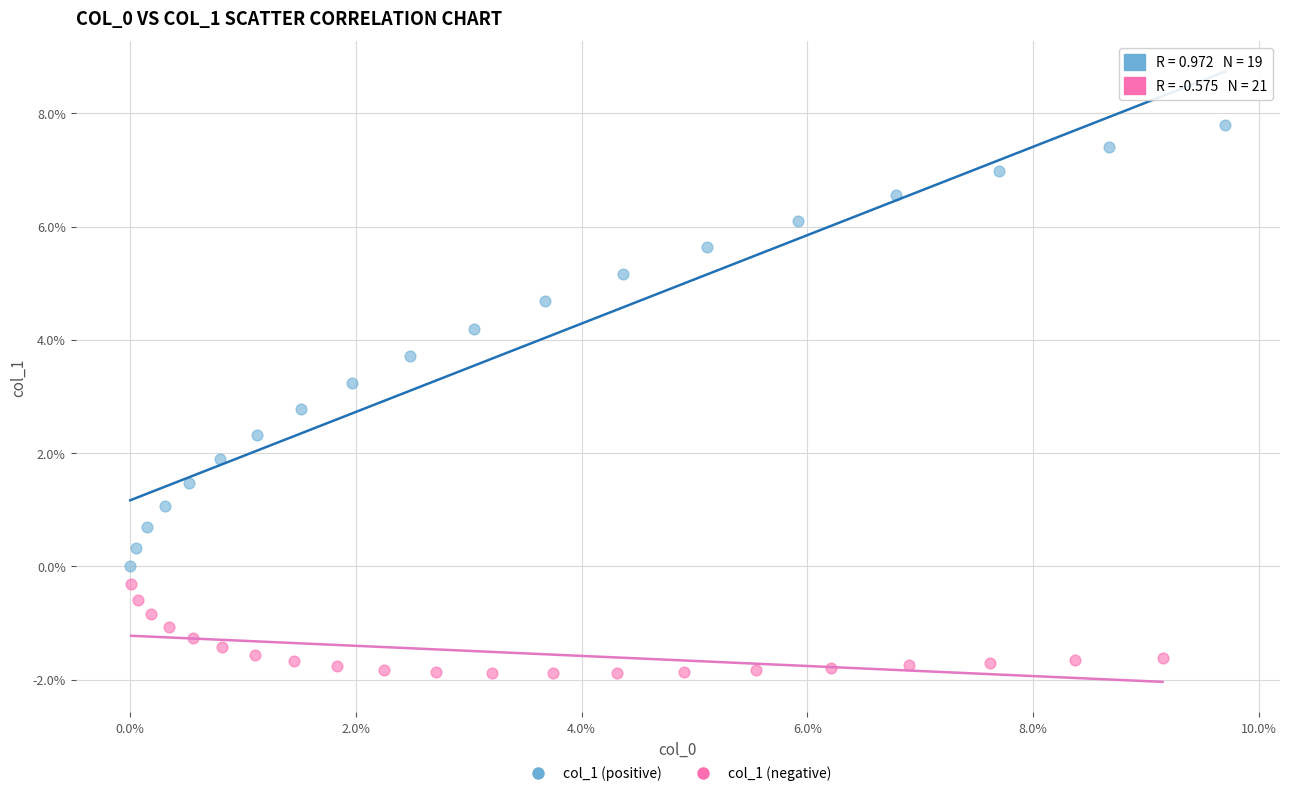

Which series reaches the maximum Y coordinate?

col_1 (positive)